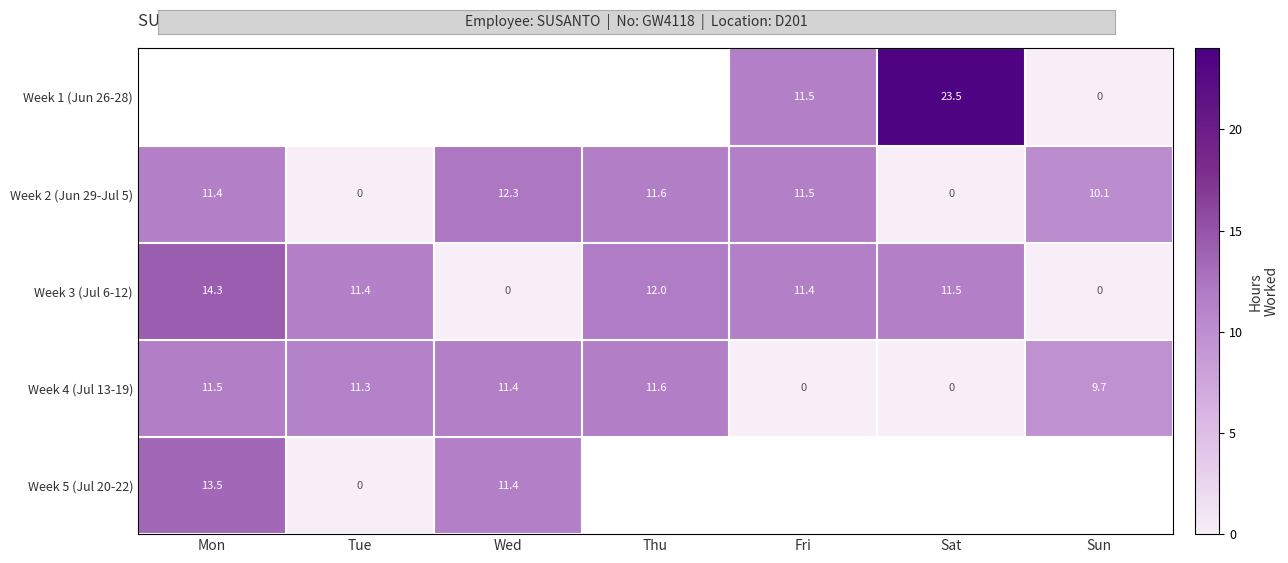

The value of Week 2 (Jun 29-Jul 5) at Wed is 4.9. True or false?

False